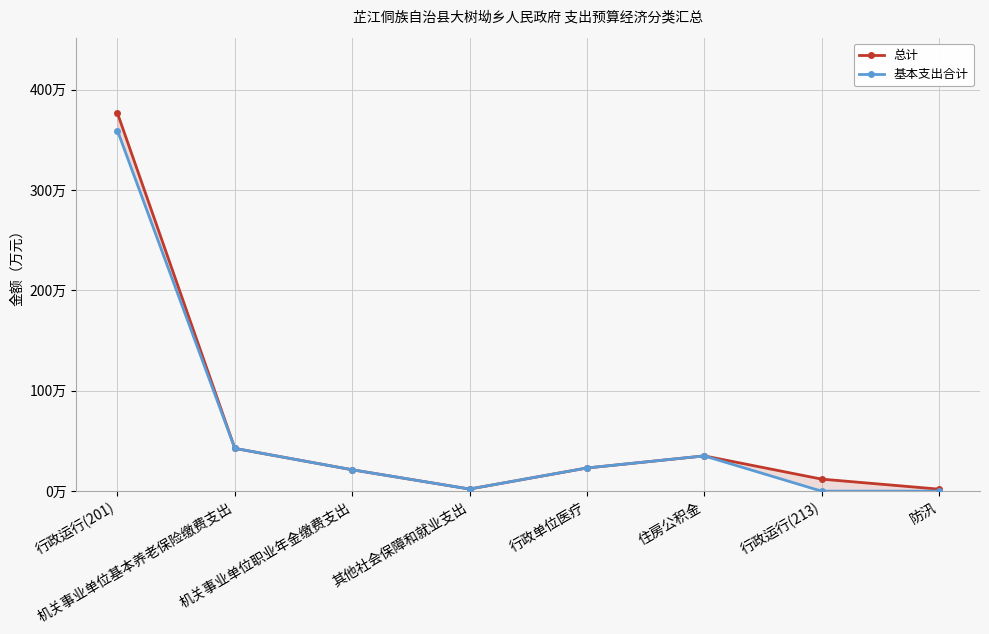

The 基本支出合计 series shows 23.1 at 行政单位医疗. True or false?

True